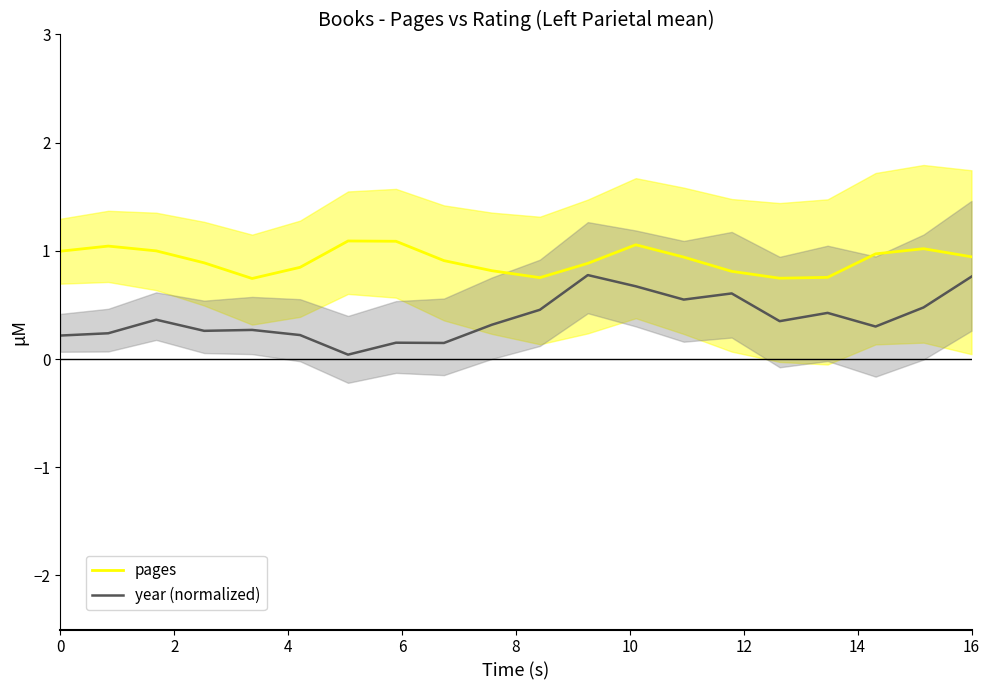

True or false: pages and year (normalized) intersect in this chart.

False